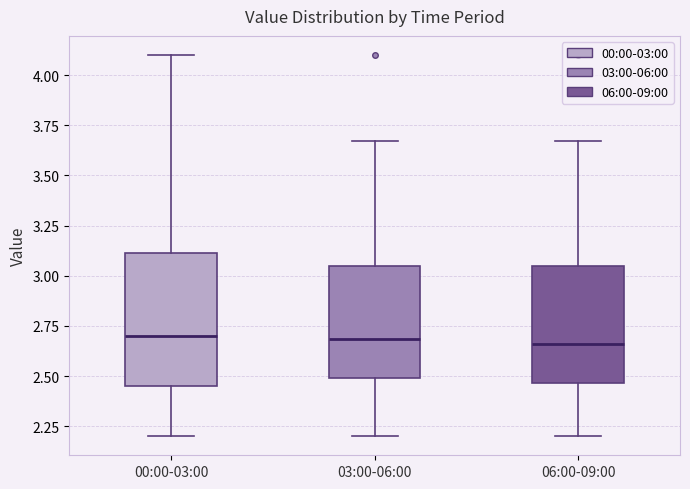

Reading left to right, transcribe this box plot: for each box, give where its median line is, the range the box spans, and where its two whiskers end, as read against the y-axis. The values are not printed on the chart, so give them approximately, as read against the axis.

00:00-03:00: median 2.70, box 2.45 to 3.10, whiskers 2.20 to 4.10
03:00-06:00: median 2.70, box 2.50 to 3.05, whiskers 2.20 to 3.65
06:00-09:00: median 2.65, box 2.45 to 3.05, whiskers 2.20 to 3.65